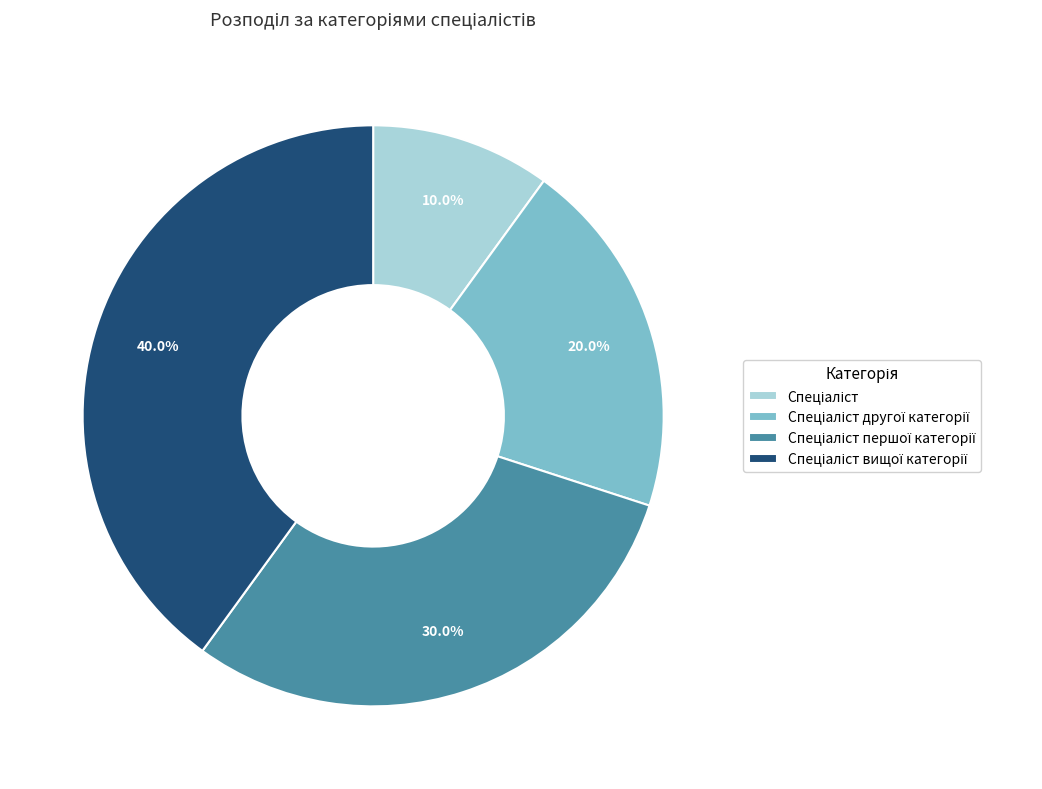

Is there a majority slice in this chart?

No